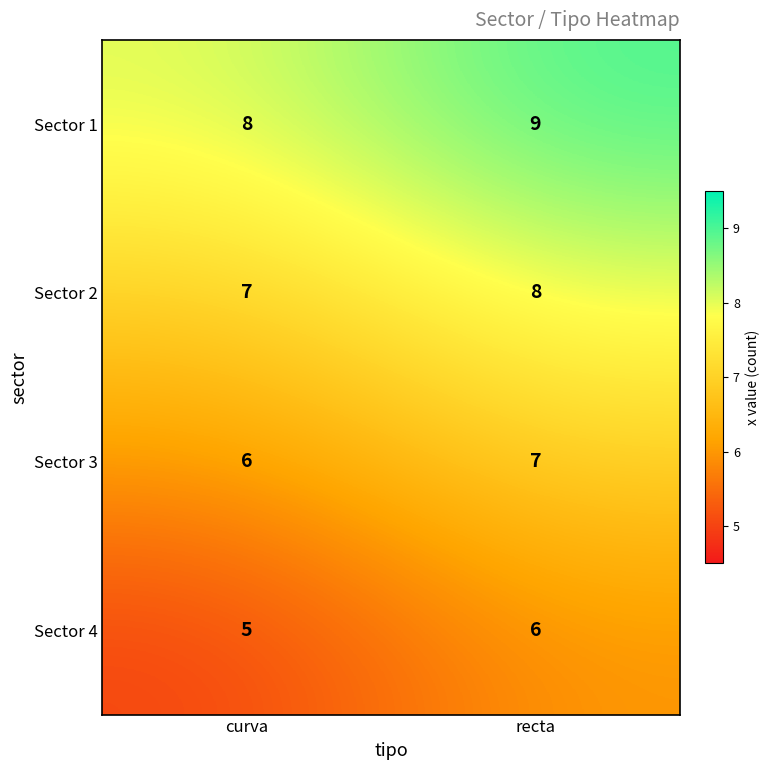

What is the sum of the Sector 3 values at recta and curva?

13